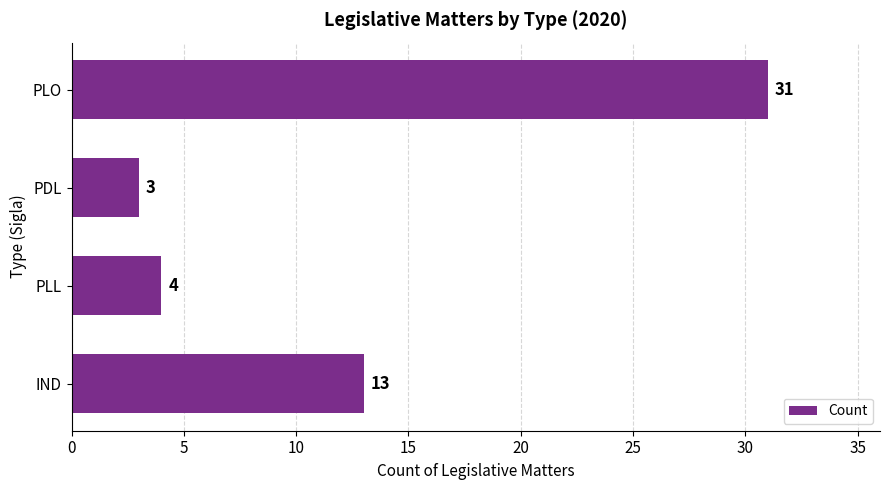

Is it true that the value at IND is 13?

True